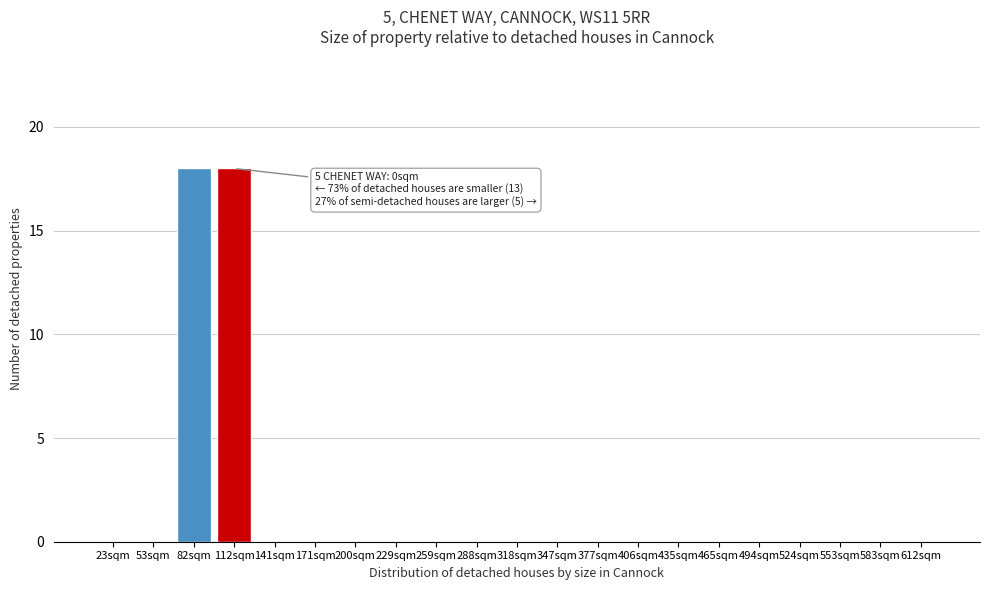

Reading left to right, what are all the values shown in this chart?

23sqm=0	53sqm=0	82sqm=18	112sqm=18	141sqm=0	171sqm=0	200sqm=0	229sqm=0	259sqm=0	288sqm=0	318sqm=0	347sqm=0	377sqm=0	406sqm=0	435sqm=0	465sqm=0	494sqm=0	524sqm=0	553sqm=0	583sqm=0	612sqm=0